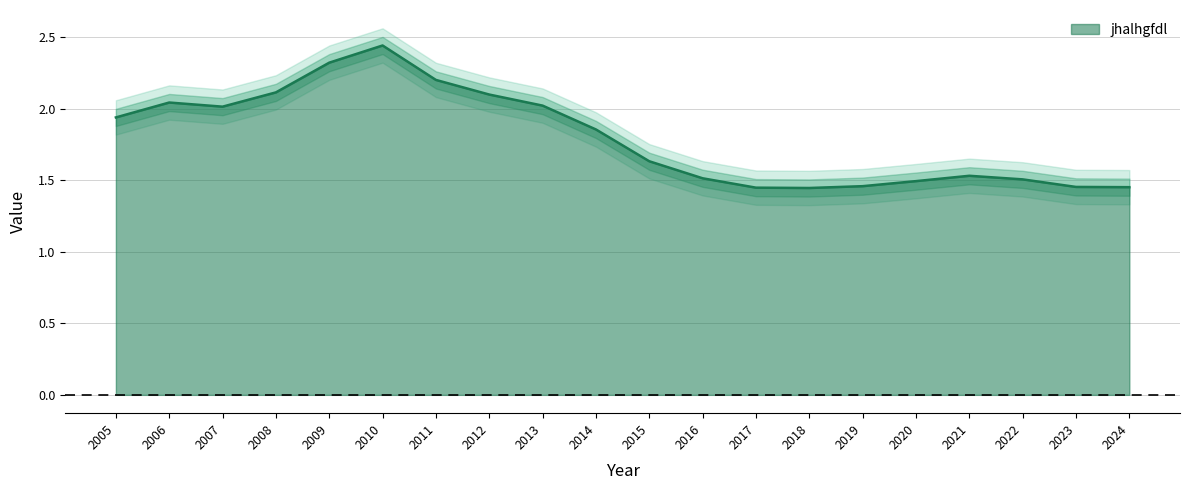

At which category does the data reach its first local valley?

2007